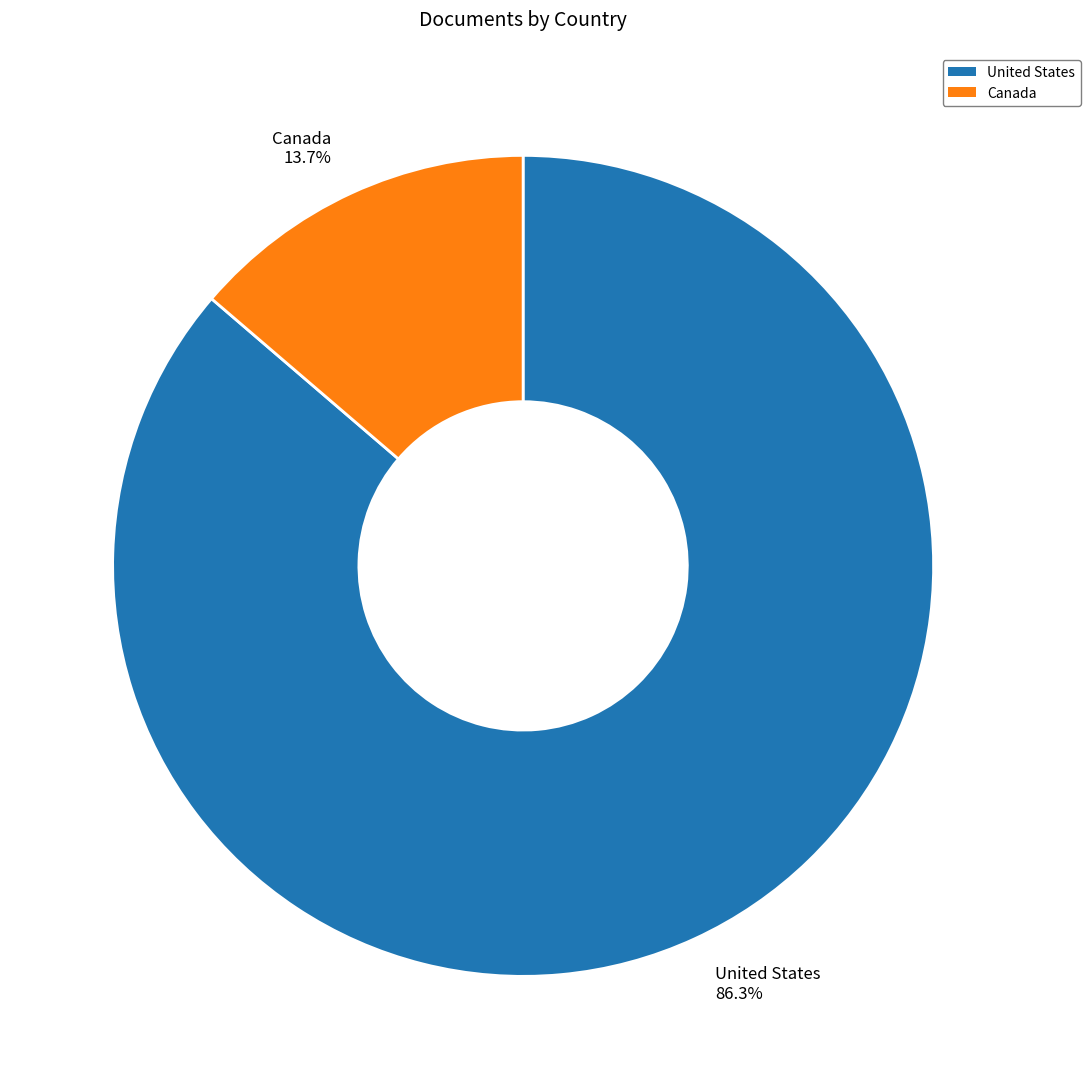

Combined, do United States and Canada account for over 50%?

Yes